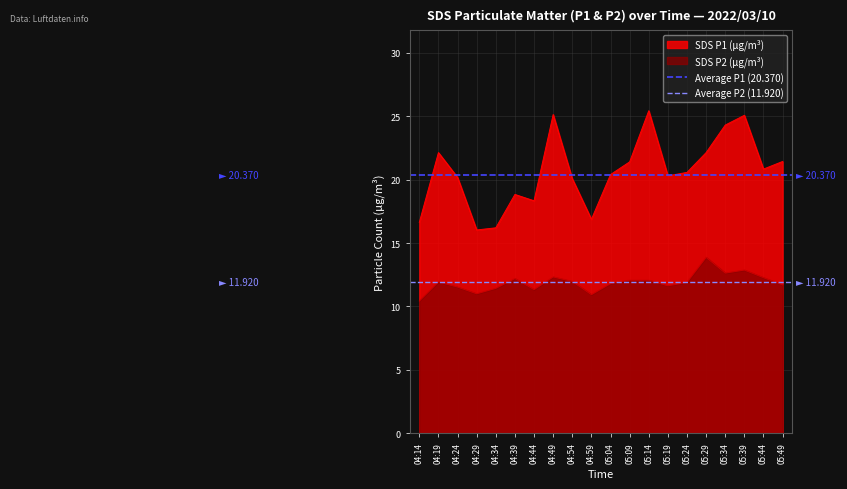

What is the highest value of the SDS P2 (µg/m³) series?

13.9